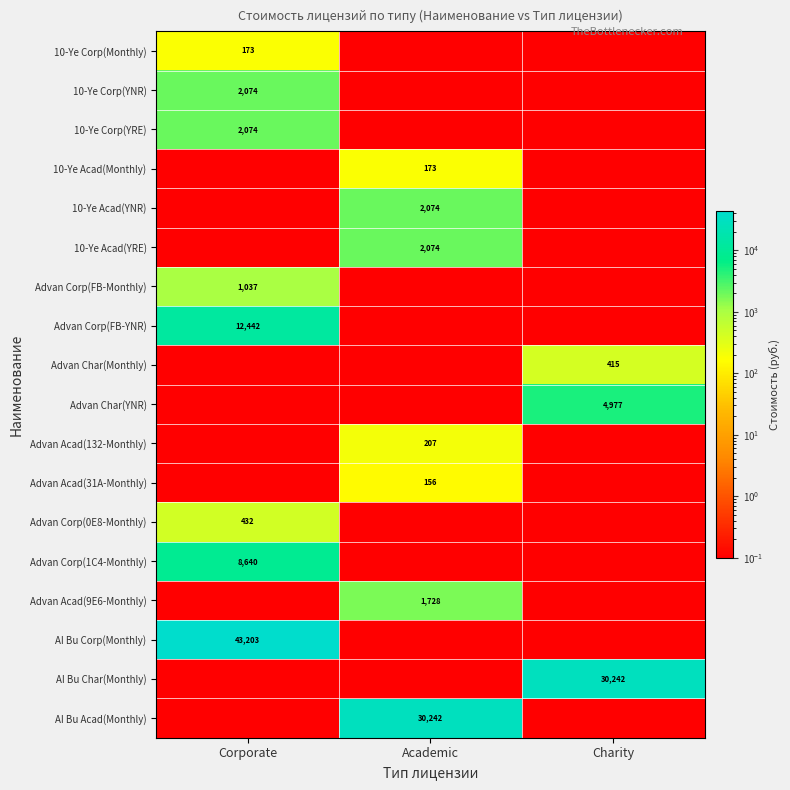

Rank the series by their maximum value, from highest to lowest.

AI Bu Corp(Monthly), AI Bu Char(Monthly), AI Bu Acad(Monthly), Advan Corp(FB-YNR), Advan Corp(1C4-Monthly), Advan Char(YNR), 10-Ye Corp(YNR), 10-Ye Corp(YRE), 10-Ye Acad(YNR), 10-Ye Acad(YRE), Advan Acad(9E6-Monthly), Advan Corp(FB-Monthly), Advan Corp(0E8-Monthly), Advan Char(Monthly), Advan Acad(132-Monthly), 10-Ye Corp(Monthly), 10-Ye Acad(Monthly), Advan Acad(31A-Monthly)